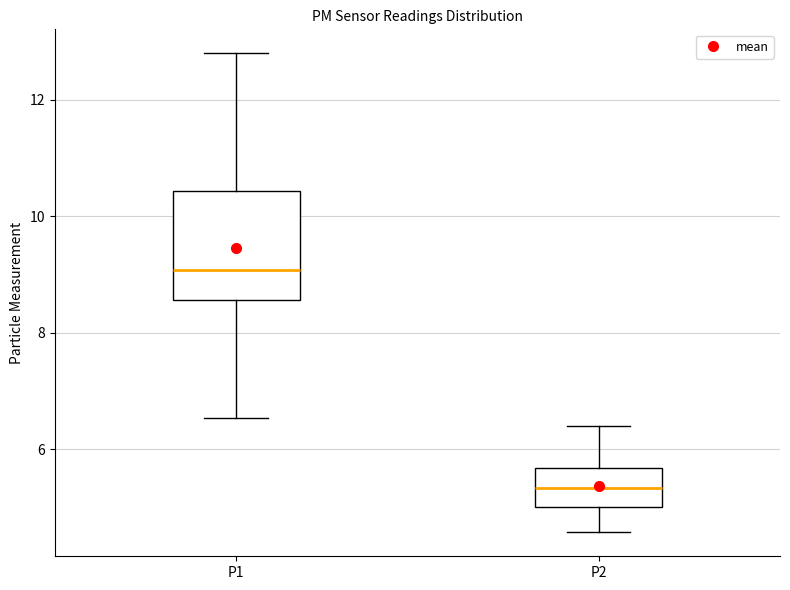

Reading left to right, read every box against the y-axis: the position of its median line, the range the box covers, and the ends of its whiskers. The values are not printed on the chart, so give them approximately, as read against the axis.

P1: median 9.0, box 8.6 to 10.4, whiskers 6.6 to 12.8
P2: median 5.4, box 5.0 to 5.6, whiskers 4.6 to 6.4